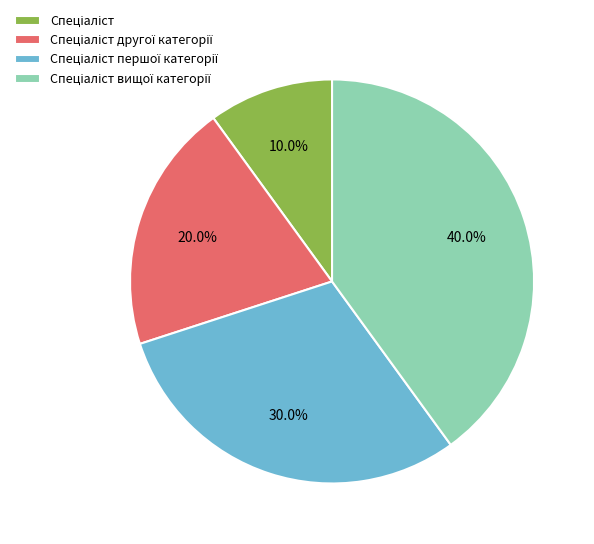

Is there any slice that represents more than half of the pie?

No